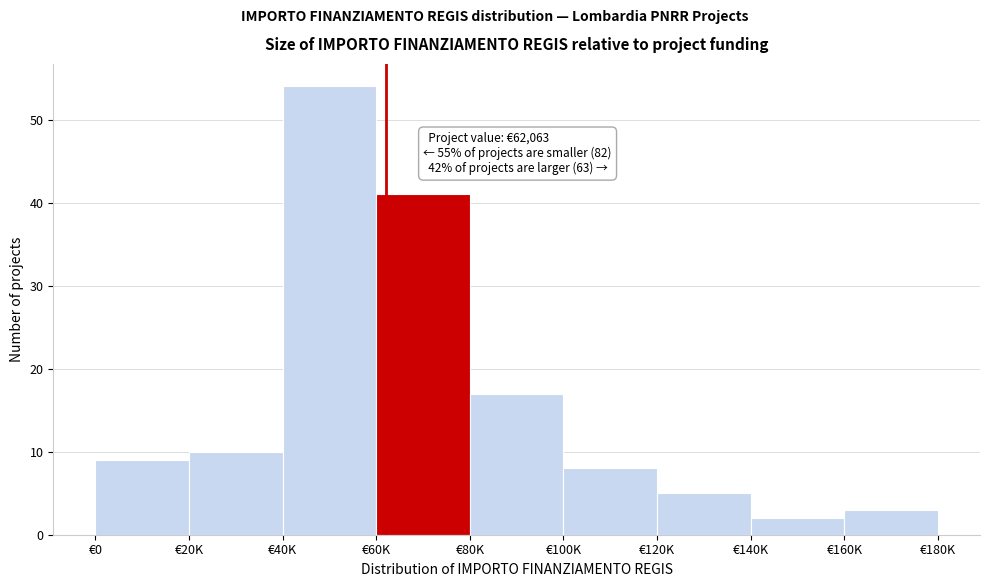

Reading right to left, list all the values displayed in this chart.

€160K=3	€140K=2	€120K=5	€100K=8	€80K=17	€60K=41	€40K=54	€20K=10	€0=9